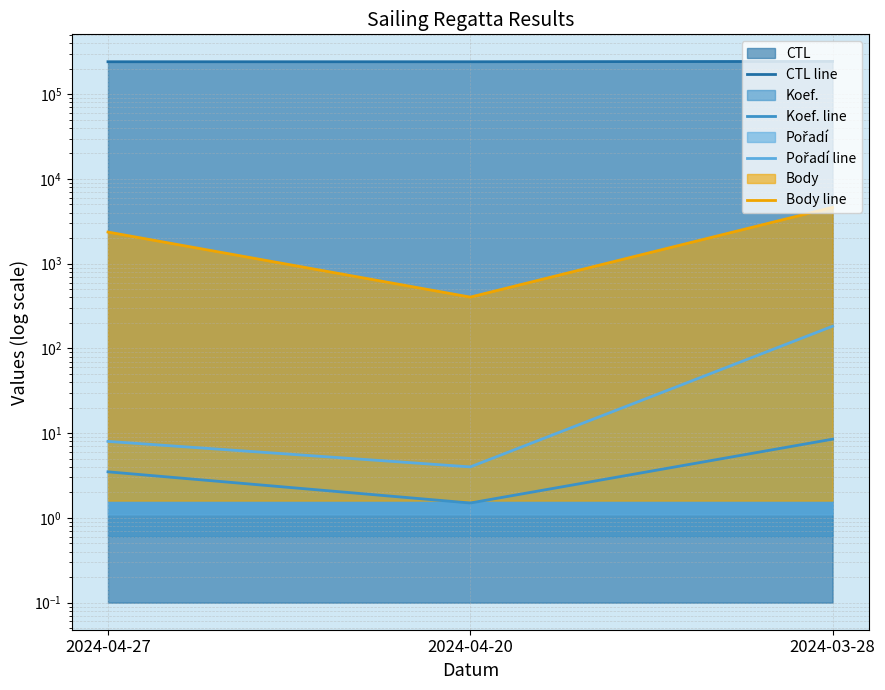

Which series has the largest total across all categories?

CTL line